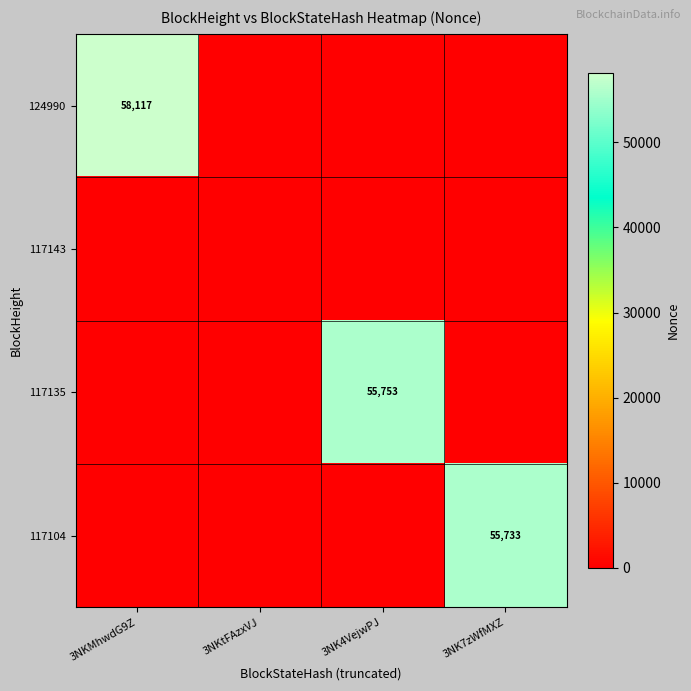

At how many categories does at least one series exceed 31109?

3